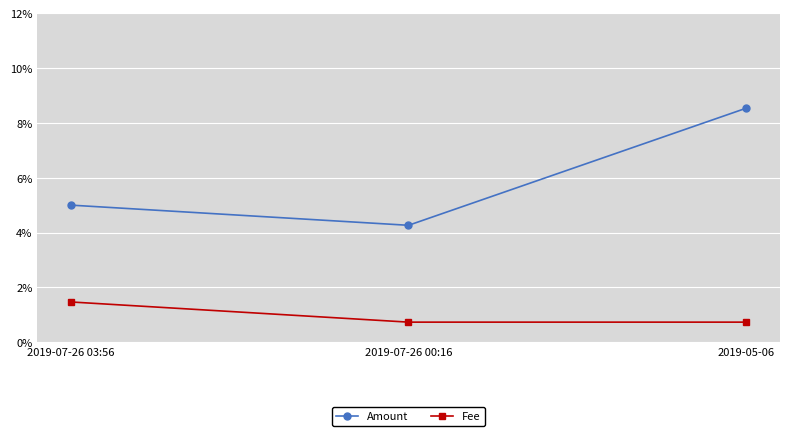

What are all the series names shown in the legend?

Amount, Fee